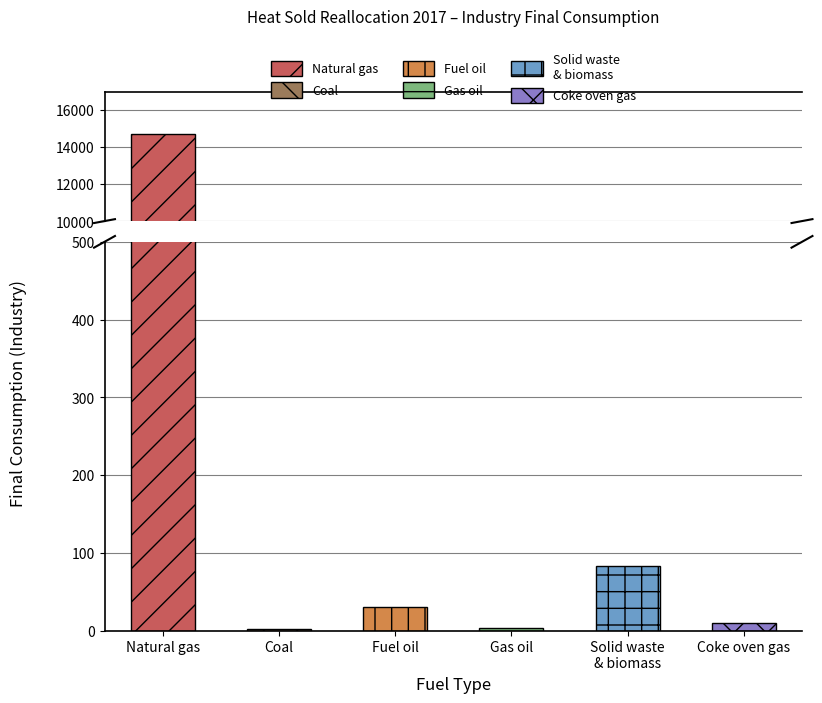

What is the difference between the maximum and minimum values in the Gas oil (ktonnes) series?

3.2